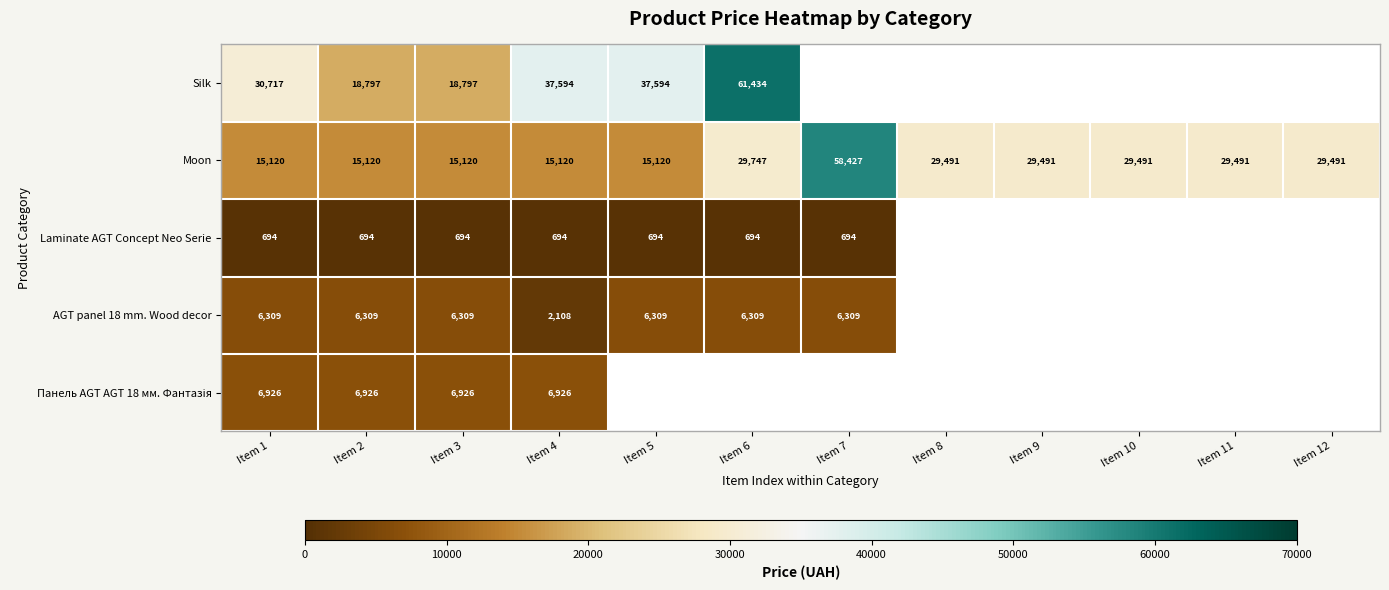

Is the value of AGT panel 18 mm. Wood decor at Item 3 greater than the value of Silk at Item 1?

No